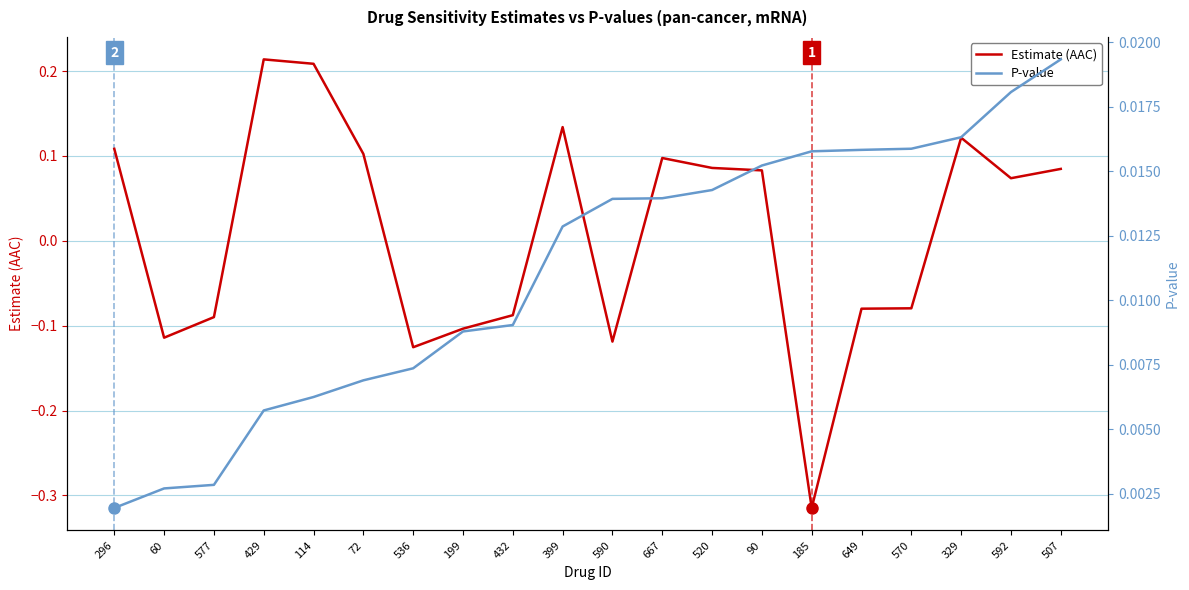

Between 114 and 536, which series saw the biggest shift?

Estimate (AAC)